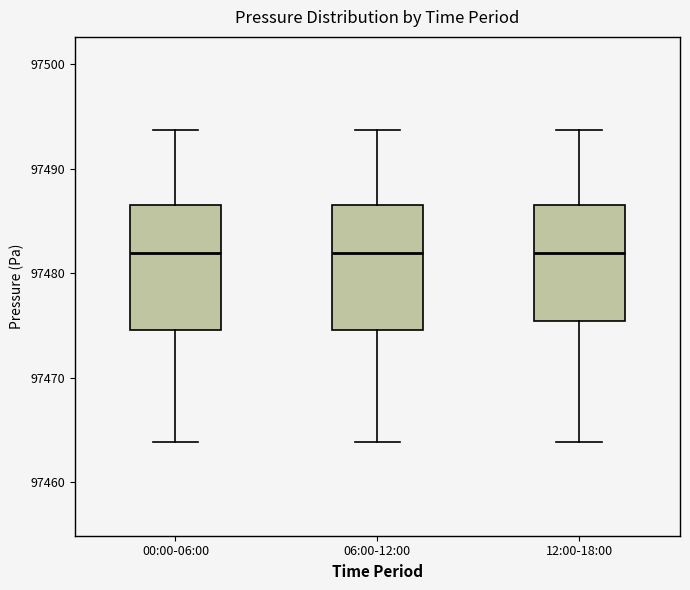

Reading left to right, read every box against the y-axis: the position of its median line, the range the box covers, and the ends of its whiskers. The values are not printed on the chart, so give them approximately, as read against the axis.

00:00-06:00: median 97482, box 97475 to 97487, whiskers 97464 to 97494
06:00-12:00: median 97482, box 97475 to 97487, whiskers 97464 to 97494
12:00-18:00: median 97482, box 97475 to 97487, whiskers 97464 to 97494